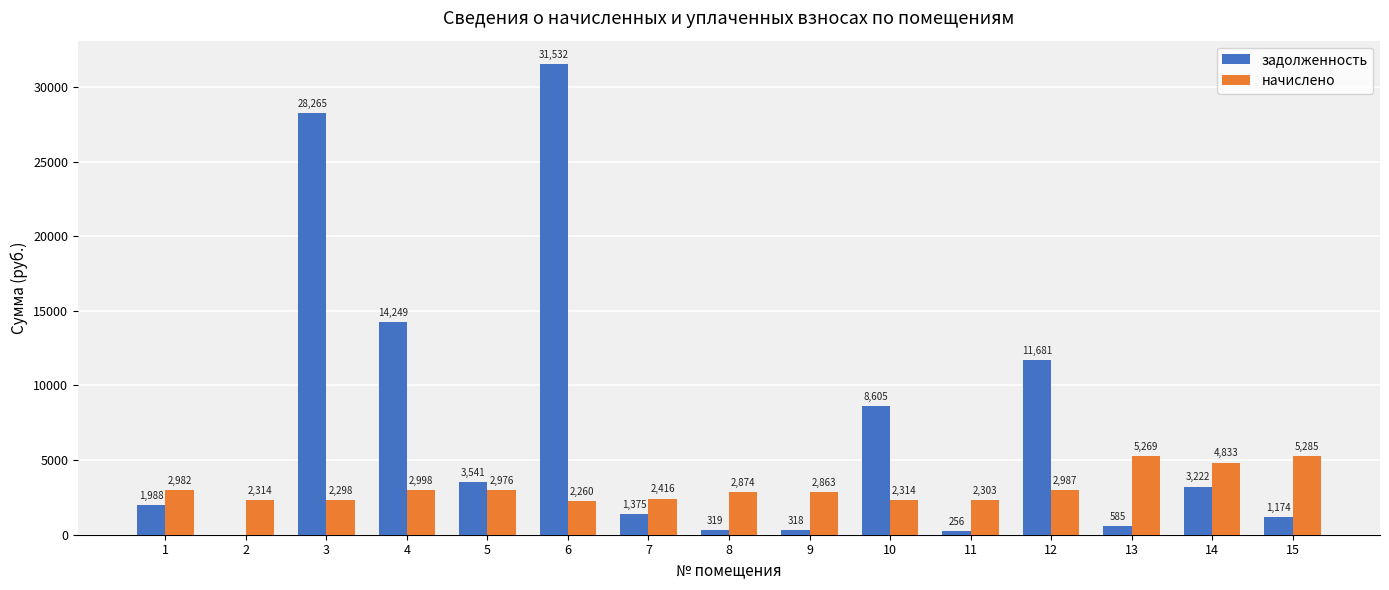

What is the difference between the начислено values at 9 and 14?

1969.7